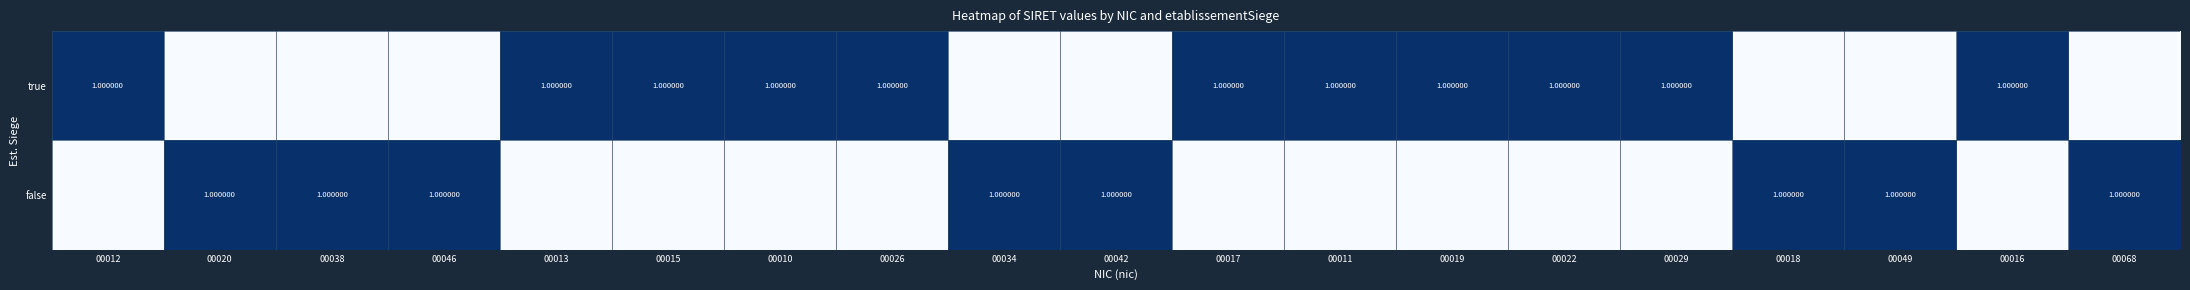

What is the average value of the true series?

1